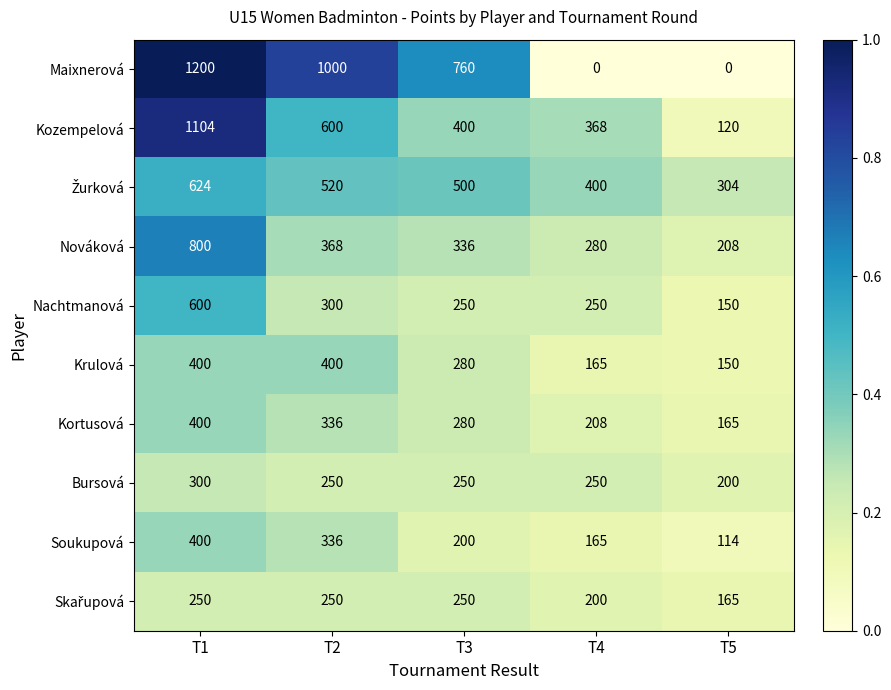

What is the total value across all series at T3?

3506